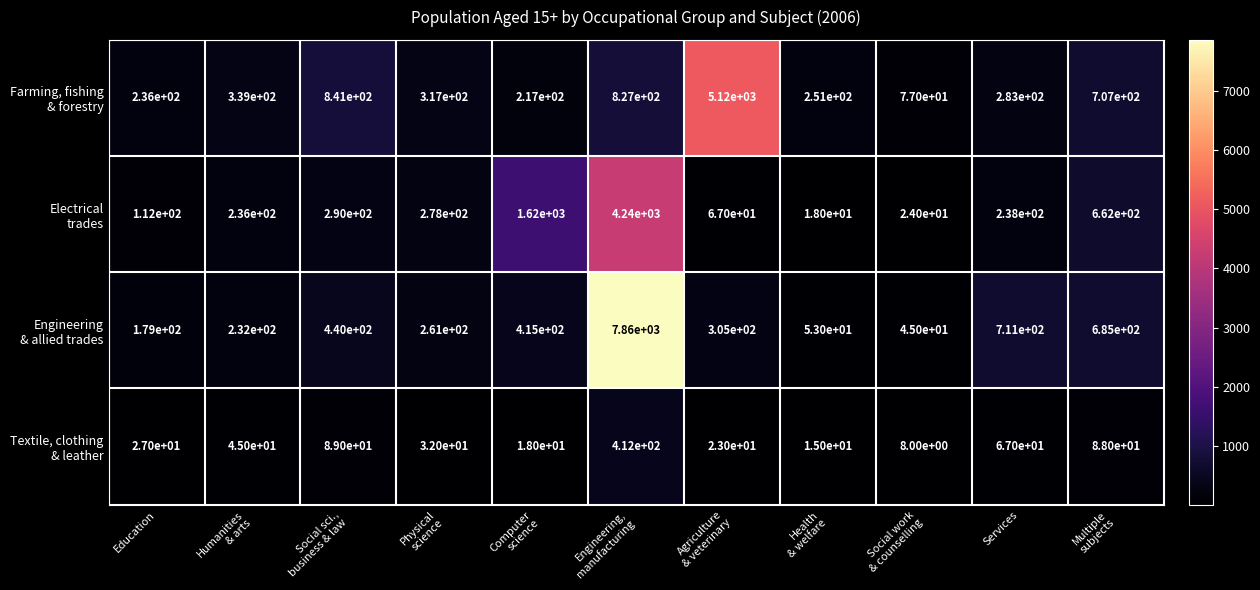

What is the minimum value shown in the chart?

8